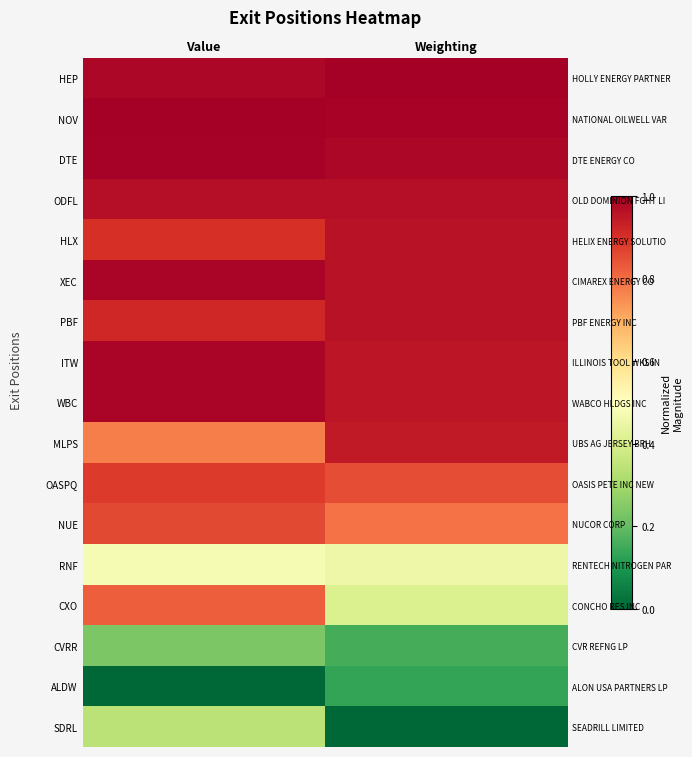

Rank the series at Weighting from lowest to highest value.

SDRL, ALDW, CVRR, CXO, RNF, NUE, OASPQ, MLPS, ITW, WBC, HLX, XEC, PBF, ODFL, DTE, NOV, HEP